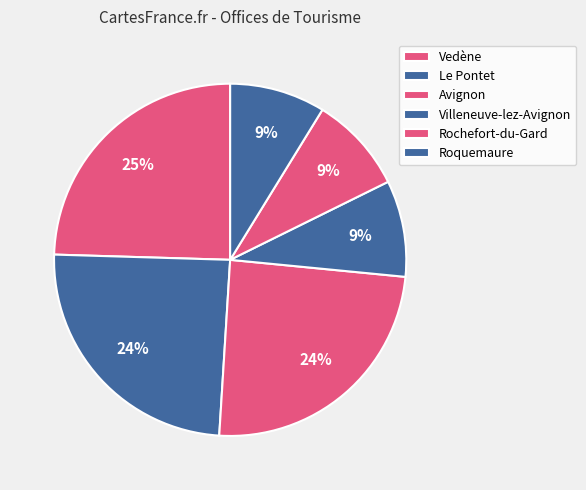

Which category has the biggest portion of the pie?

Vedène